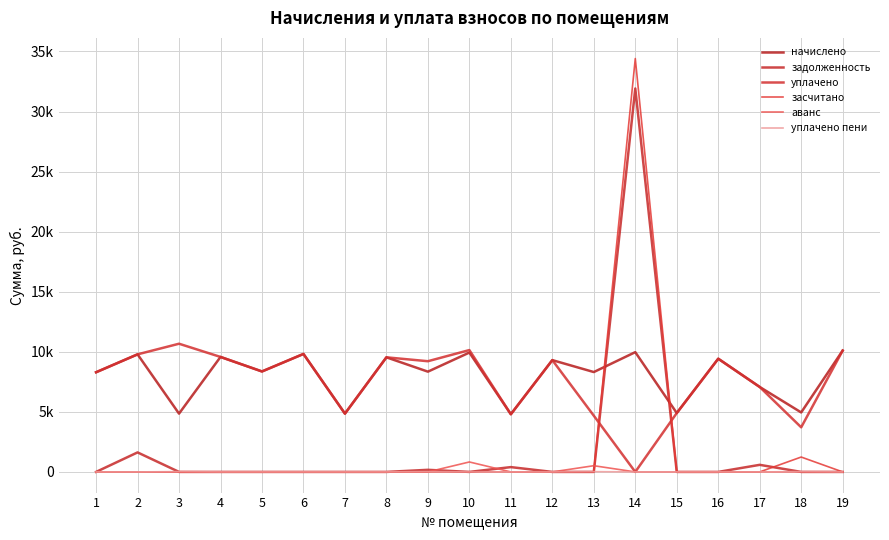

Does the chart display data point markers on the line(s)?

No